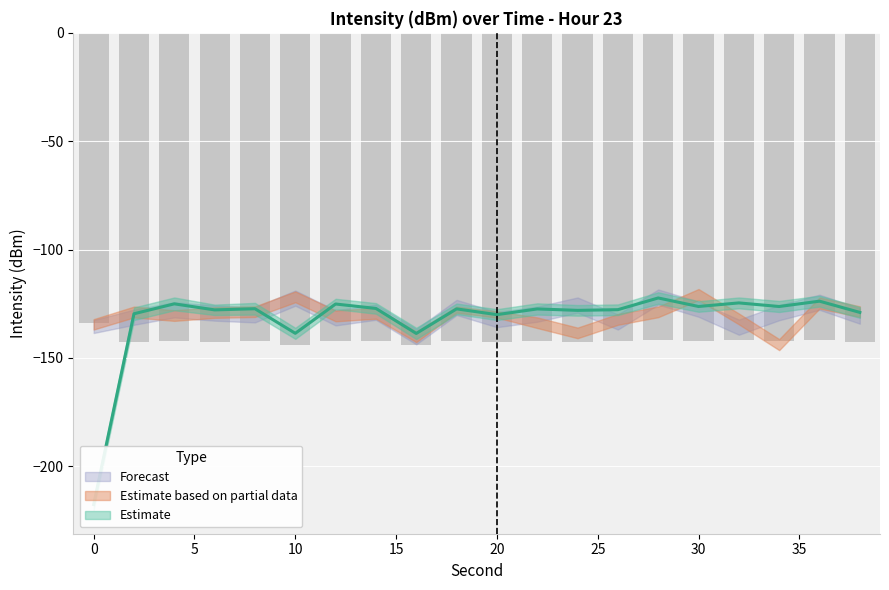

What are all the series names shown in the legend?

Estimate, Estimate based on partial data, Forecast